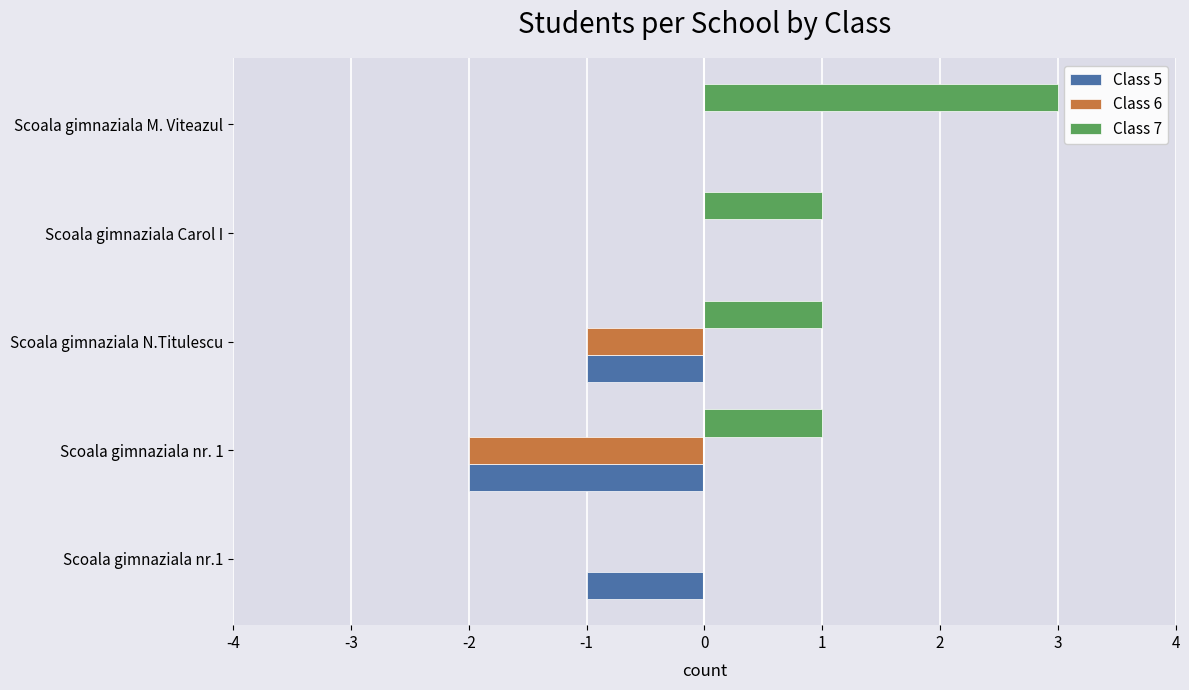

Is the value of Class 5 at Scoala gimnaziala N.Titulescu greater than the value of Class 6 at Scoala gimnaziala Carol I?

No